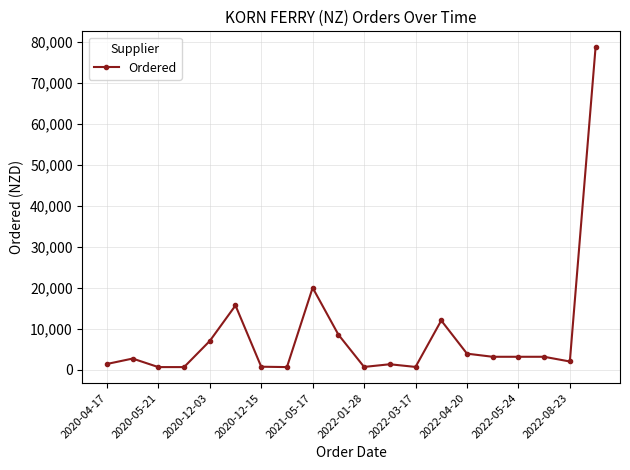

Does the chart display data point markers on the line(s)?

Yes